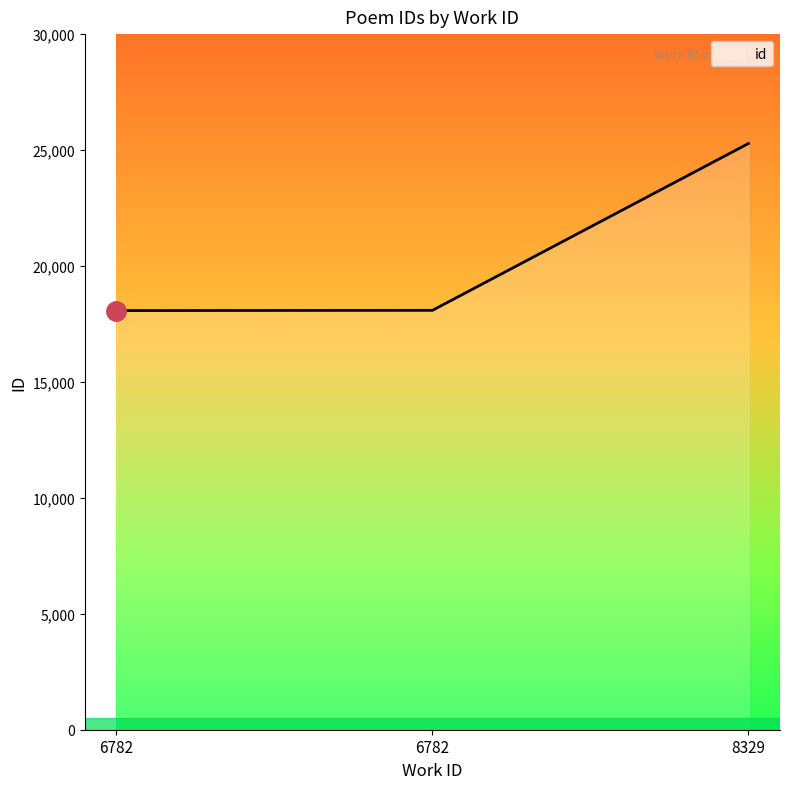

What is the sum of all values?

61445